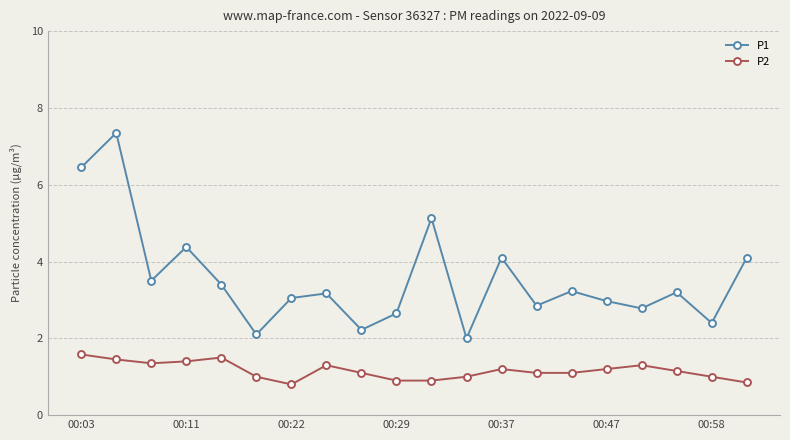

True or false: P2 has more than 0 interior local peaks.

True